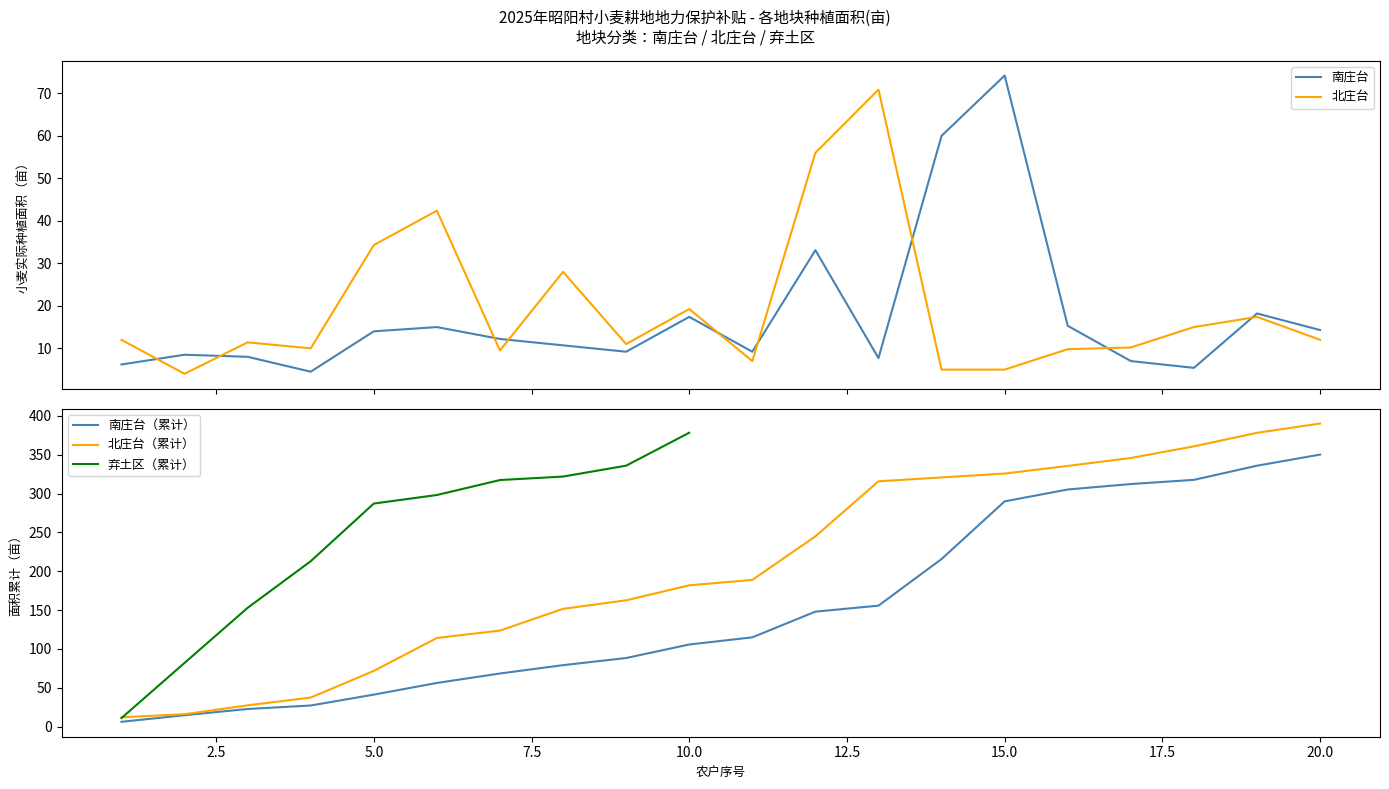

Does the chart have visible grid lines?

No